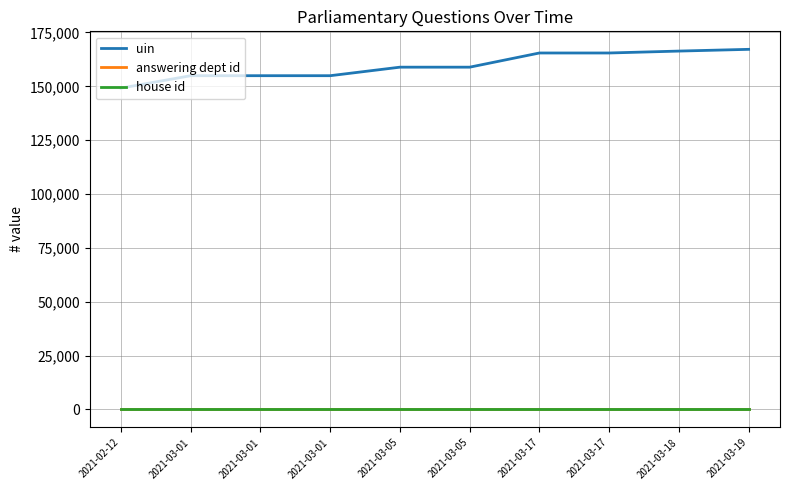

Where is house id nearest to the value 1?

2021-02-12